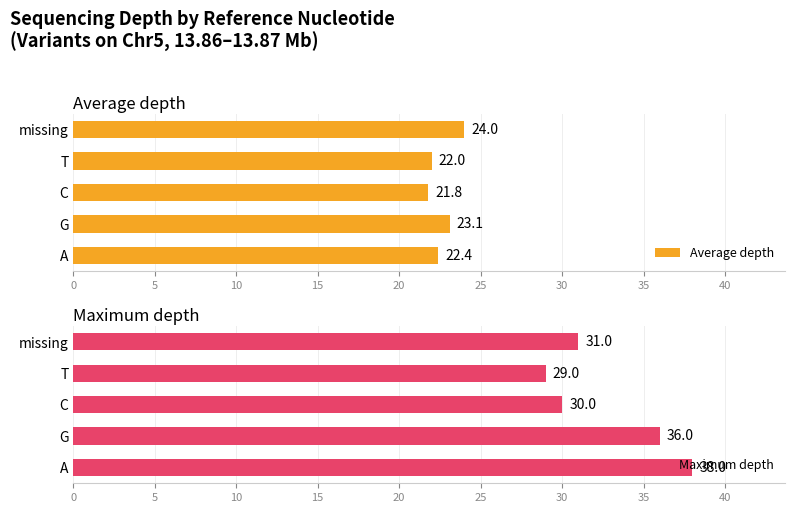

What value does the Average depth series have at T?

22.0